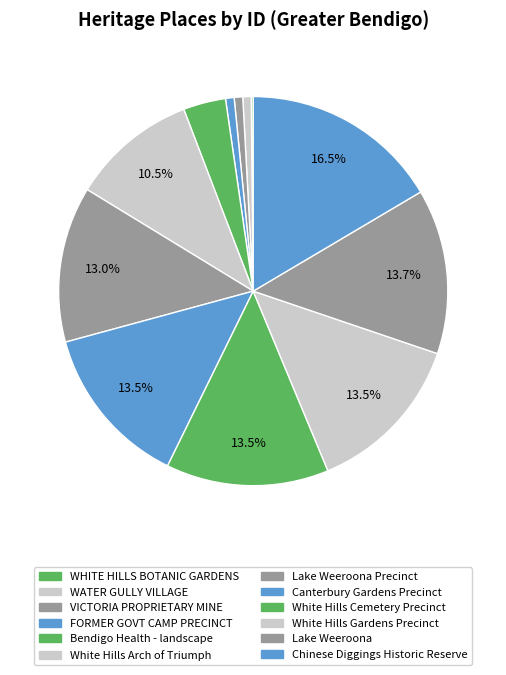

To the nearest percent, what is the difference between the largest and smallest slice percentages?

16%